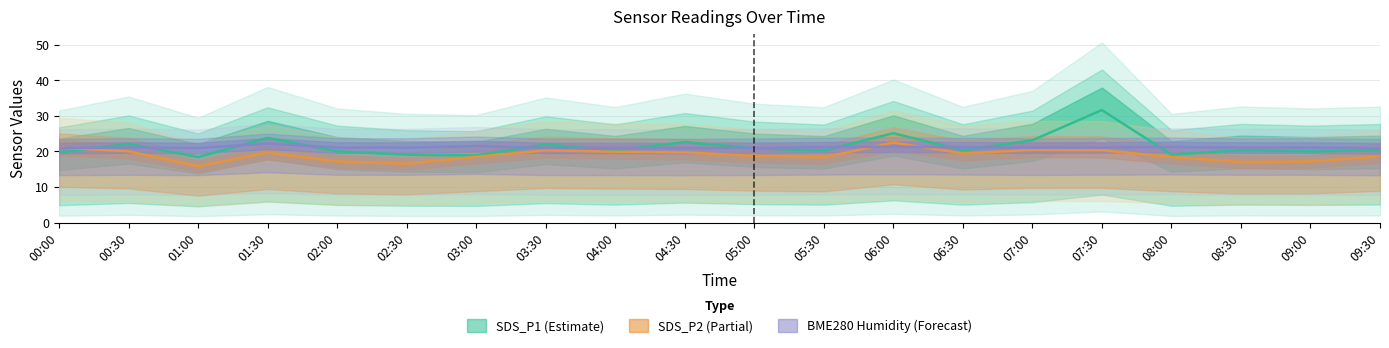

At which label is SDS_P1 closest to 25?

06:00